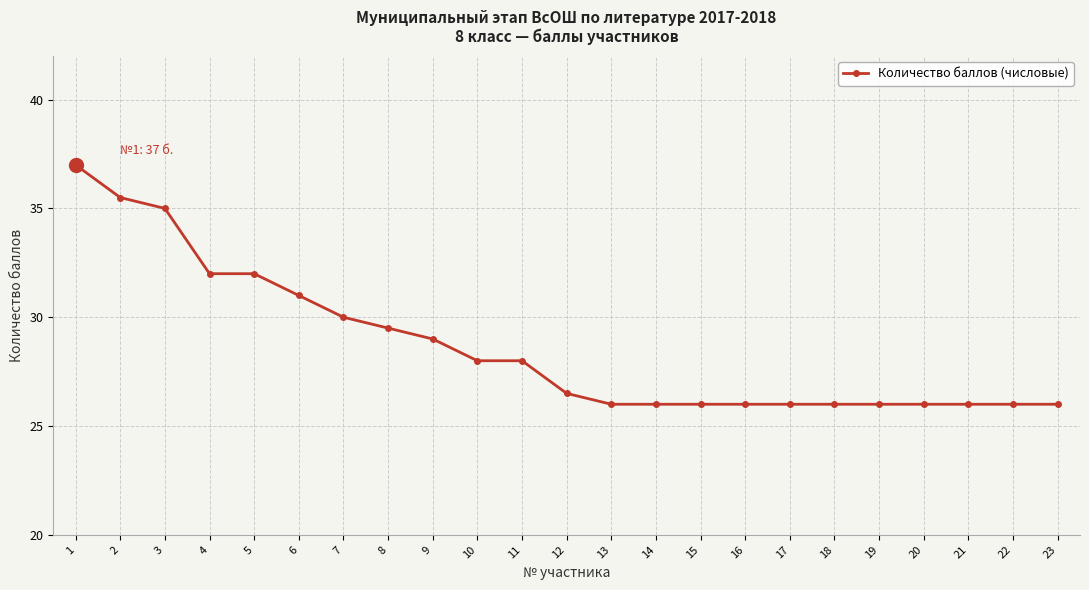

What is the value of the 11th point from the left?

28.0